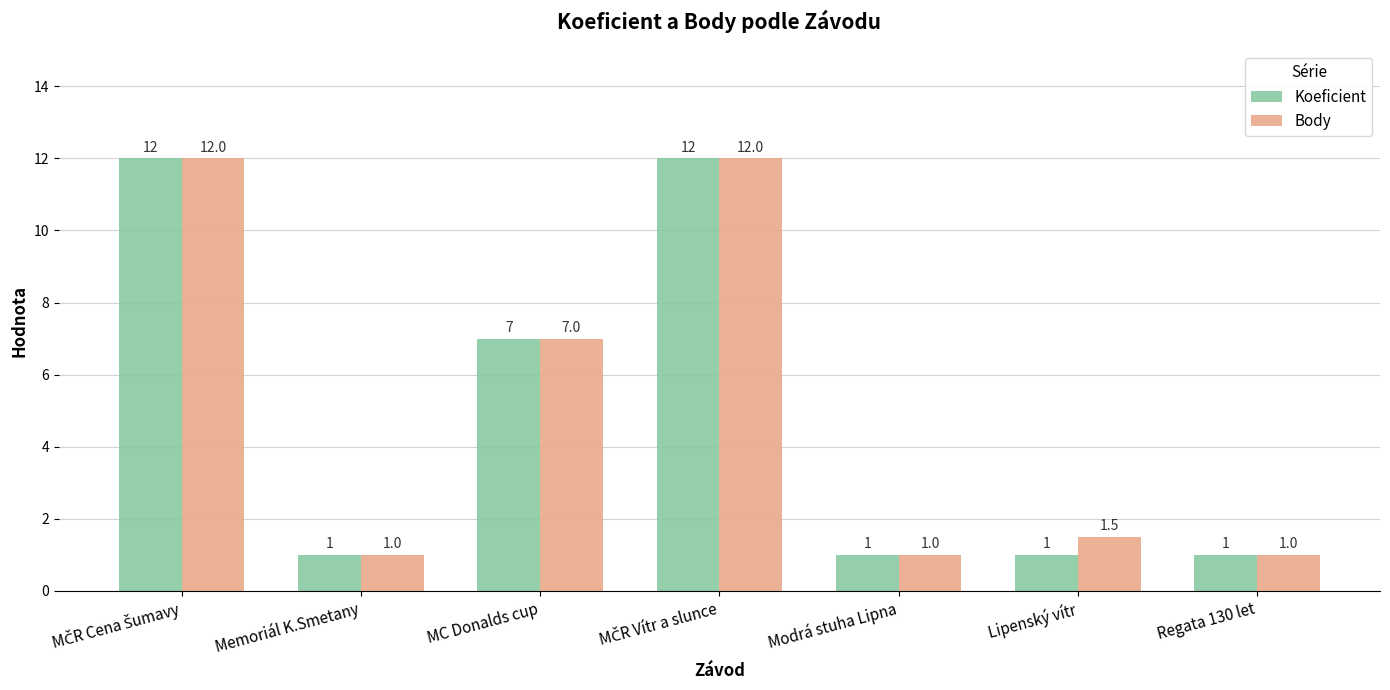

What position from the right is Lipenský vítr?

2